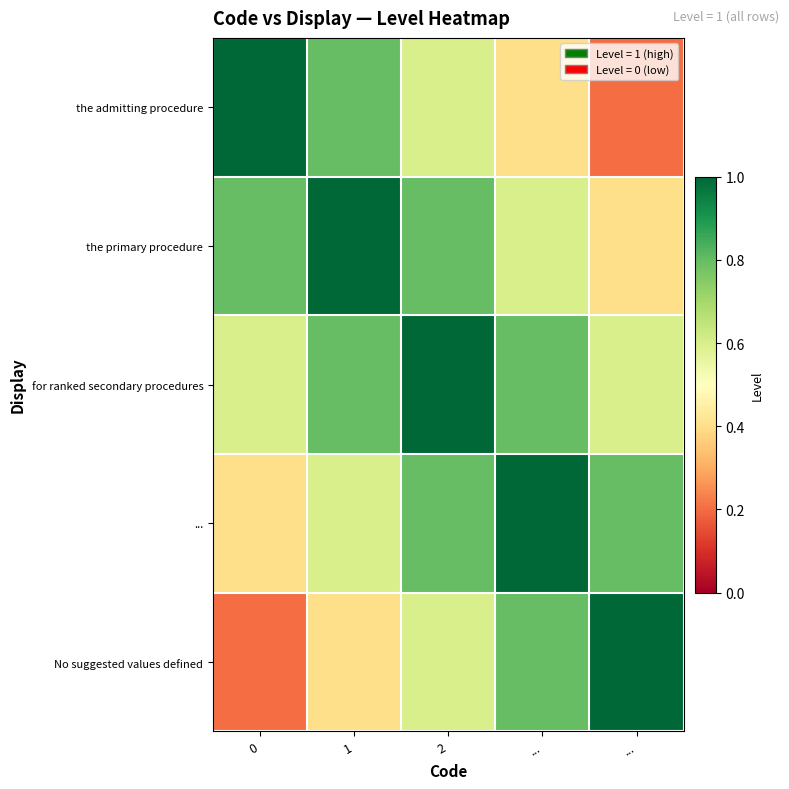

Which label corresponds to the smallest value in the chart?

...